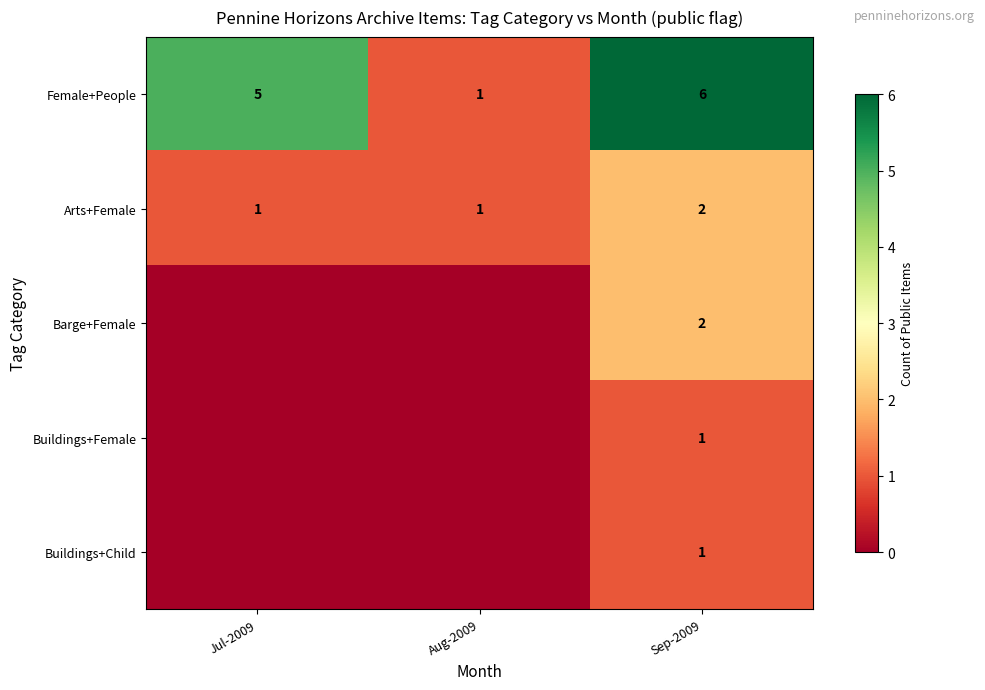

True or false: Arts+Female has a value of 1 at Jul-2009.

True